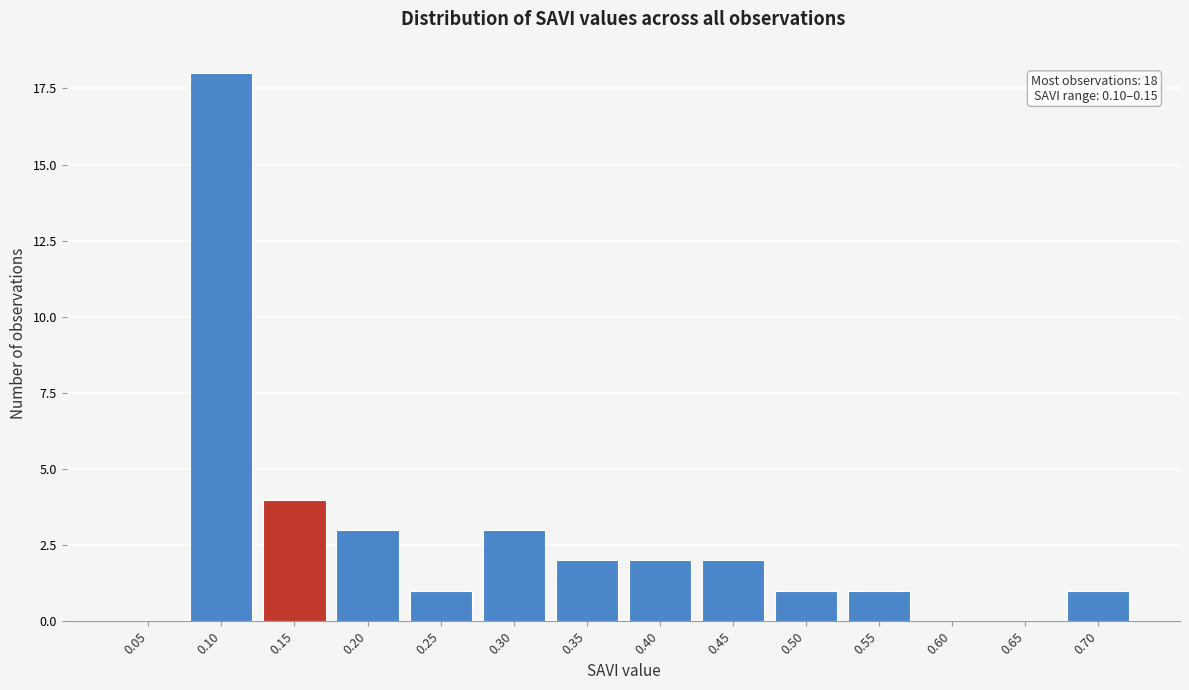

Reading left to right, list all the values displayed in this chart.

0.05=0	0.10=18	0.15=4	0.20=3	0.25=1	0.30=3	0.35=2	0.40=2	0.45=2	0.50=1	0.55=1	0.60=0	0.65=0	0.70=1